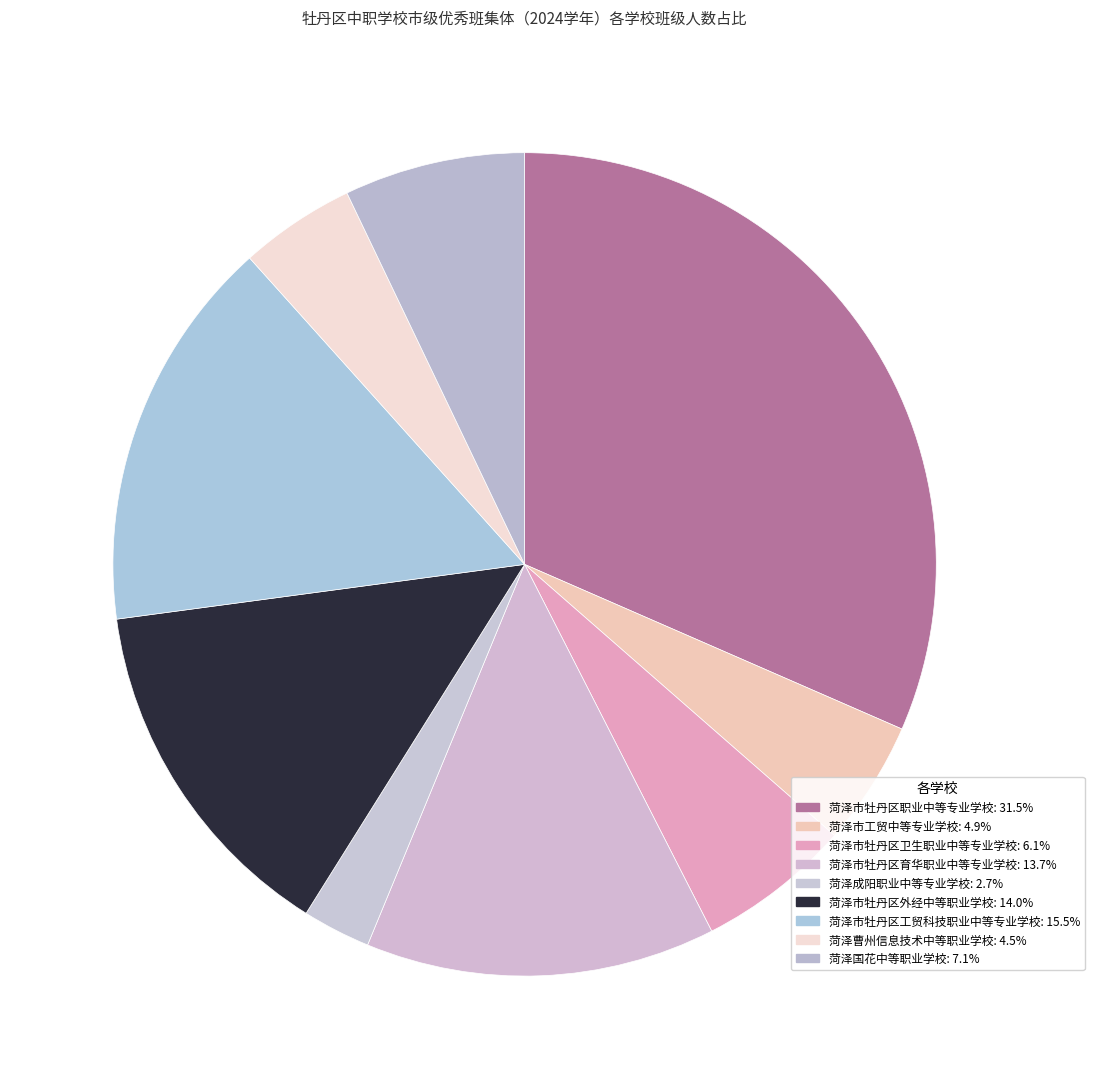

The 菏泽市牡丹区育华职业中等专业学校 slice represents 1% of the pie. True or false?

False